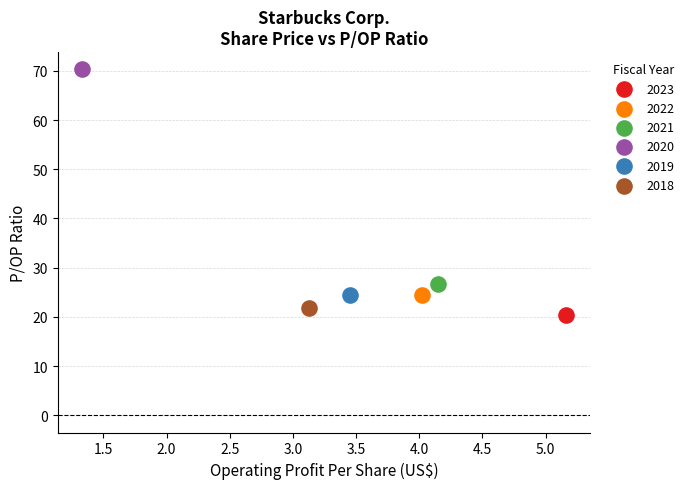

Which series contains the highest Y value?

2020